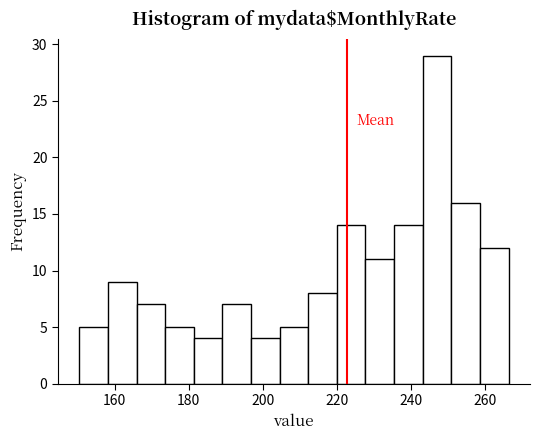

Around what value on the x-axis is the tallest bar? Give the approximate position of its centre, as read against the axis.

248